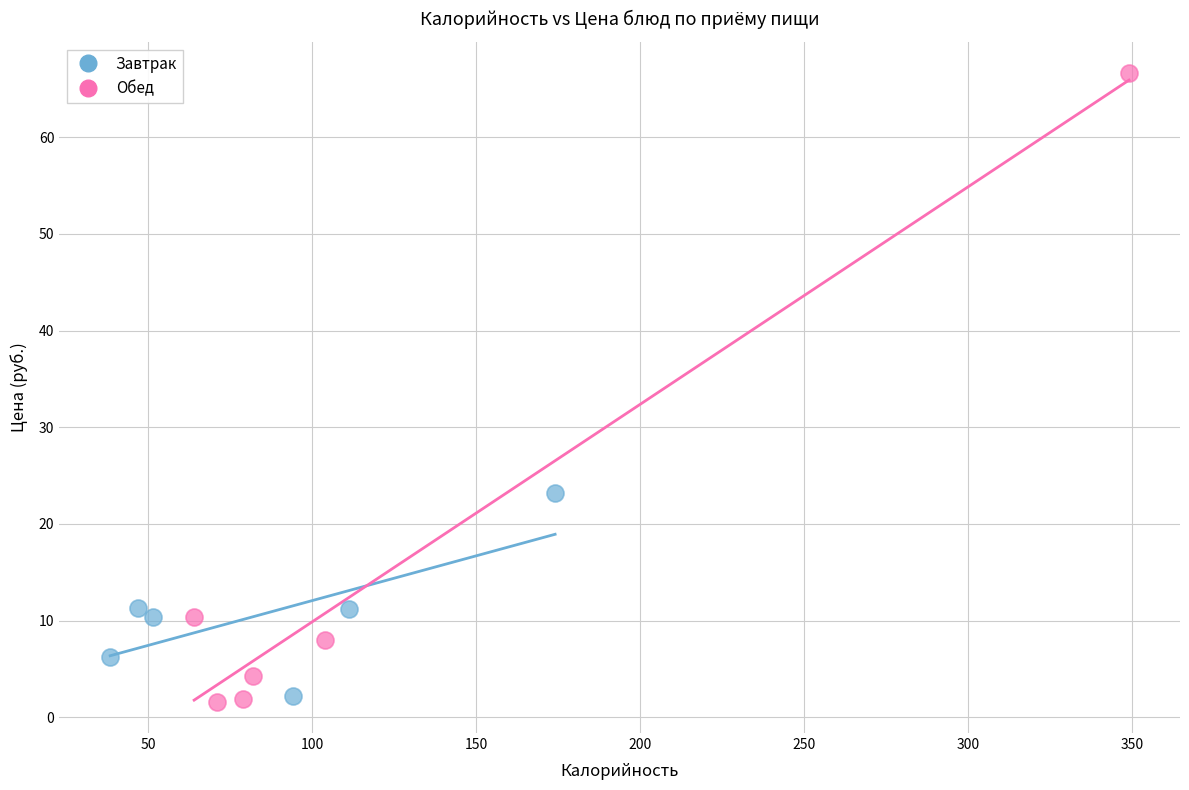

Which series contains the highest Y value?

Обед